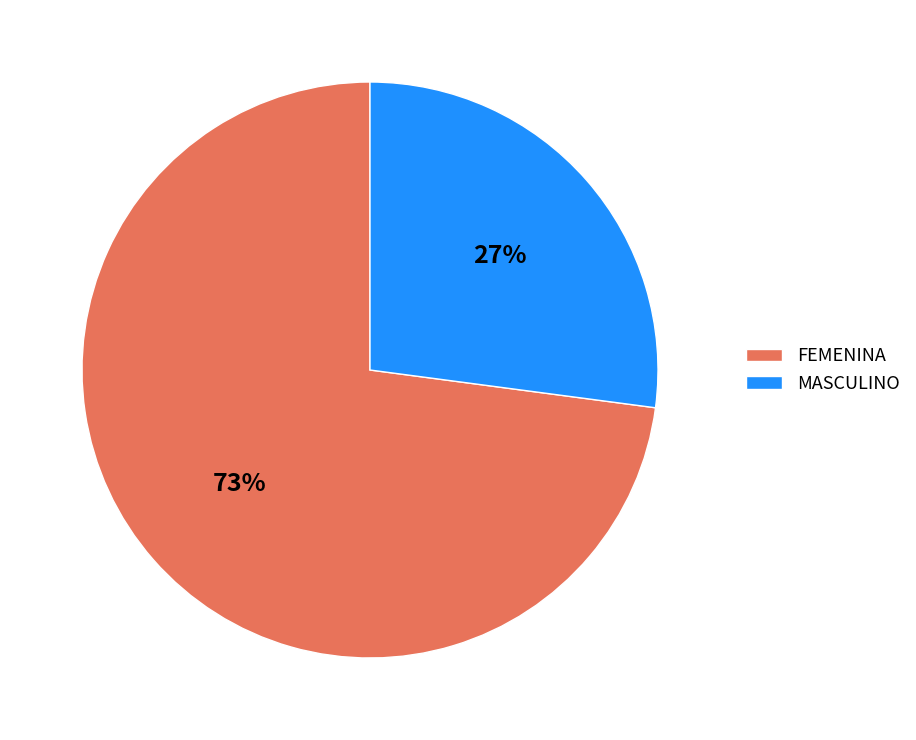

To the nearest percent, what is the difference between the FEMENINA and MASCULINO slice percentages?

46%